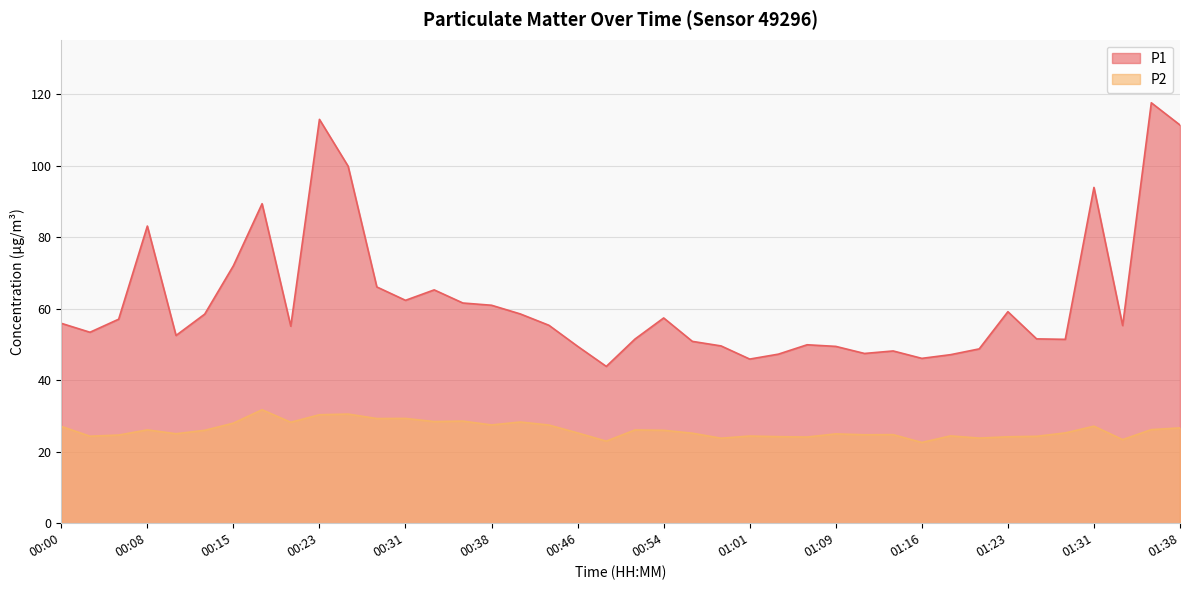

What is the approximate value of P2 at 00:54?

26.0